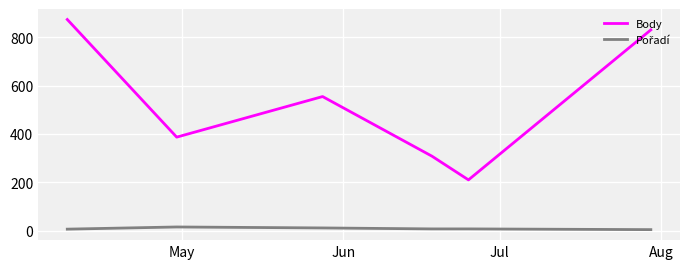

Which series has the largest range (max minus min)?

Body